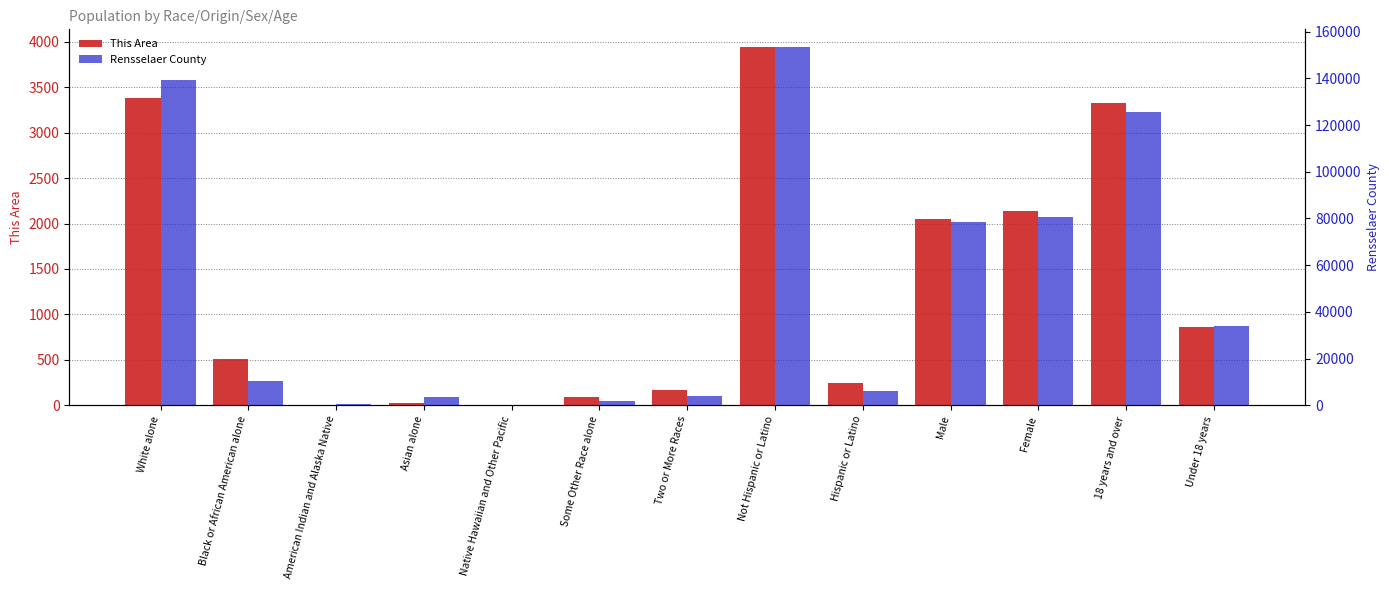

What is the sum of all Rensselaer County values?

637716